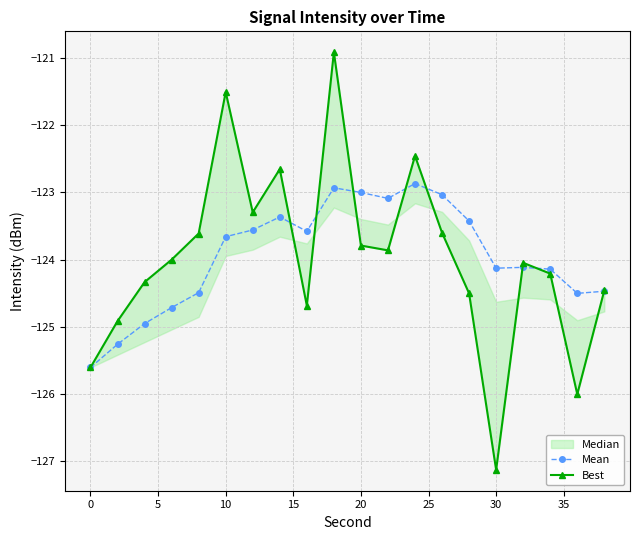

The value of Mean at 10 is -123.7. True or false?

True